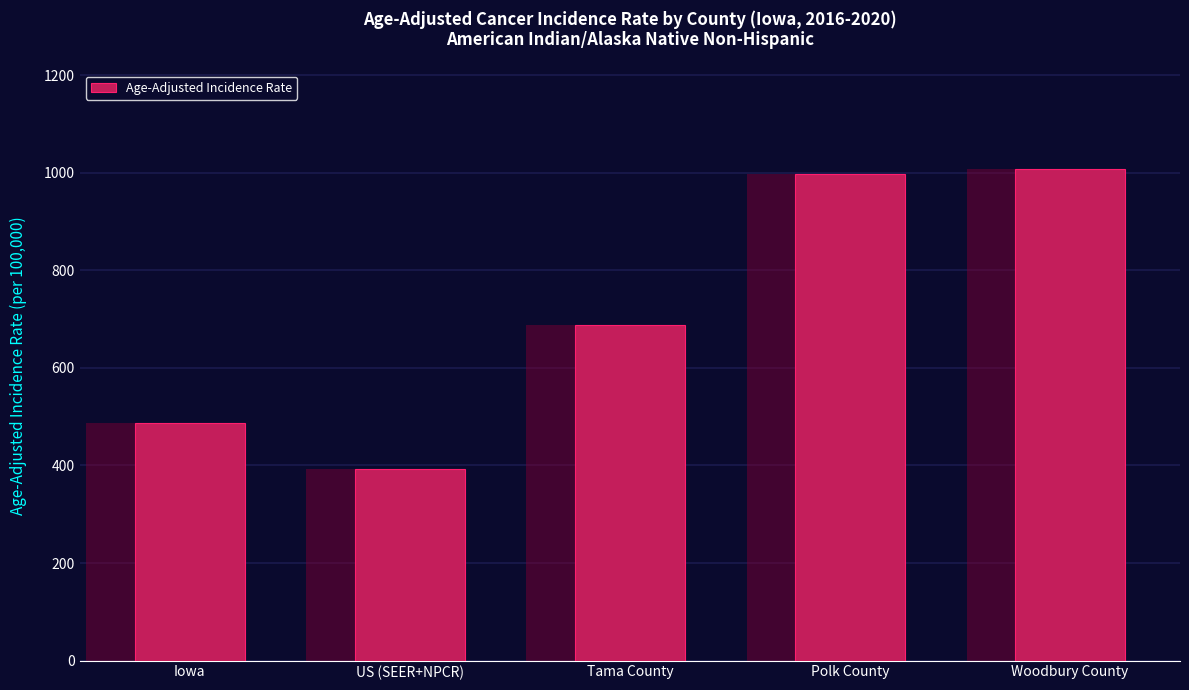

What is the change in value from Polk County to Woodbury County?

+11.4